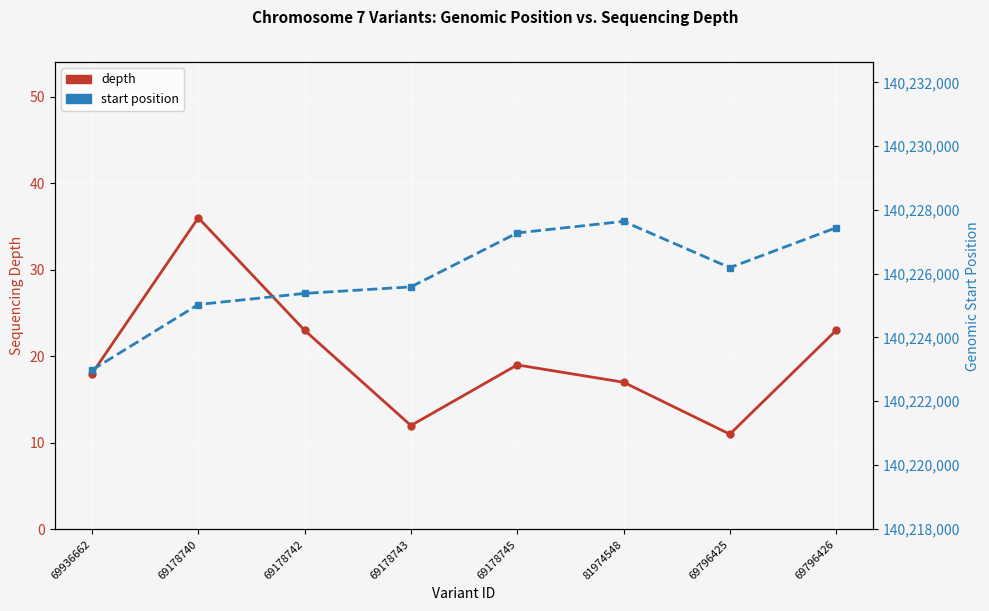

True or false: start position and depth intersect in this chart.

False